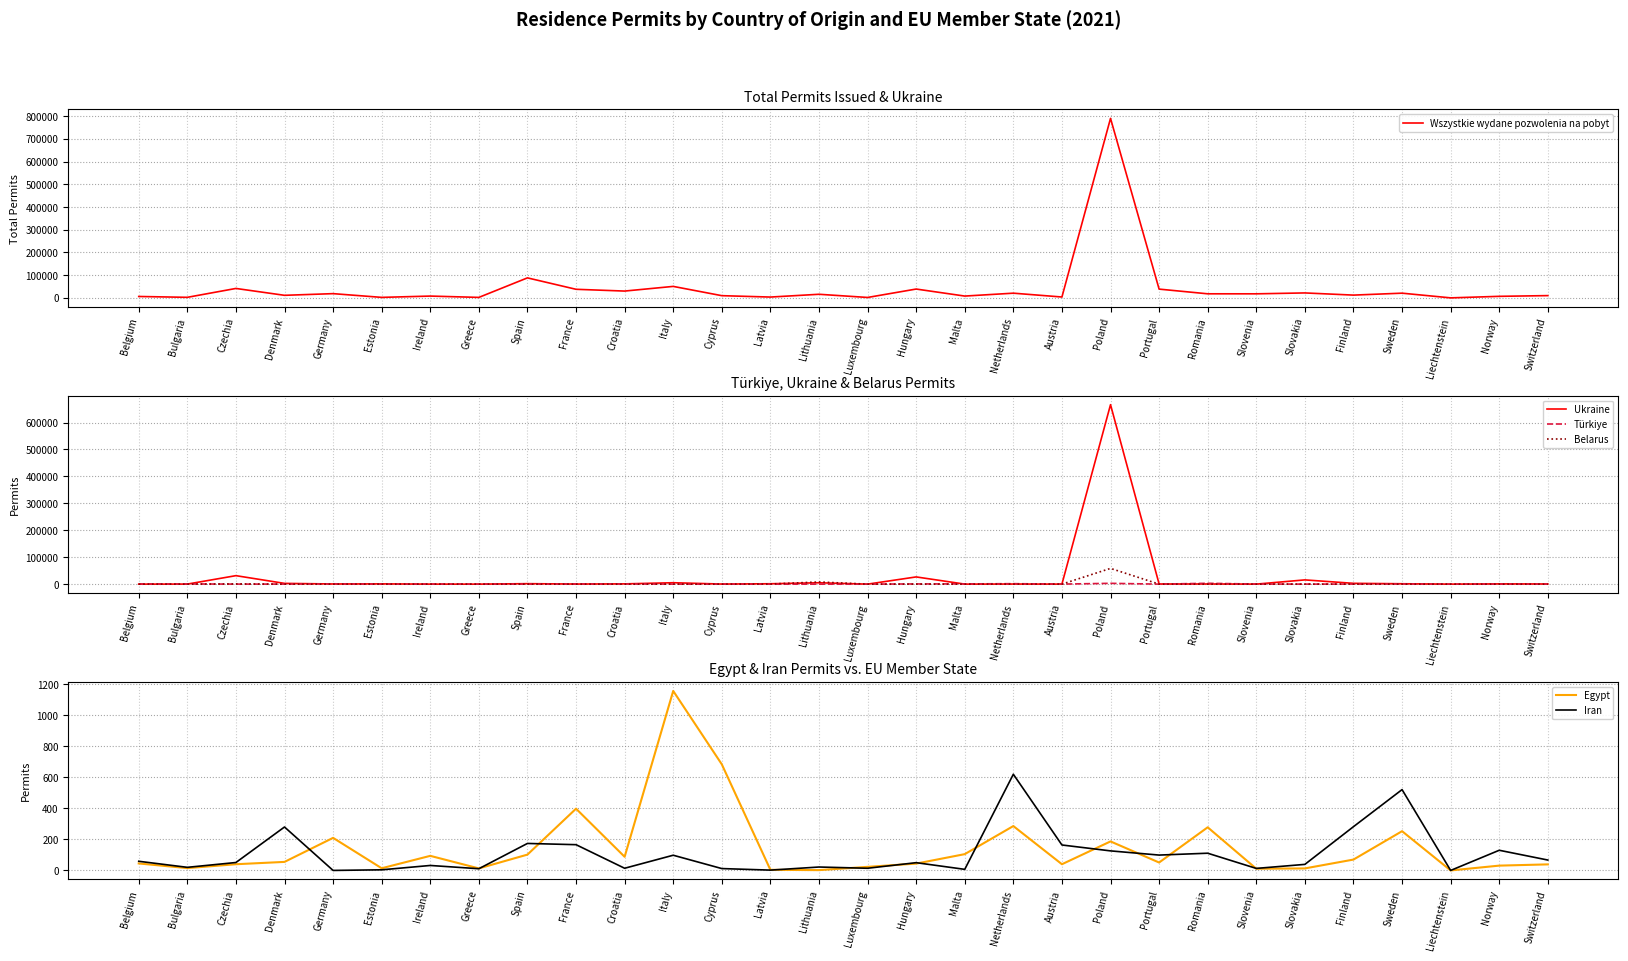

Does the chart display data point markers on the line(s)?

No